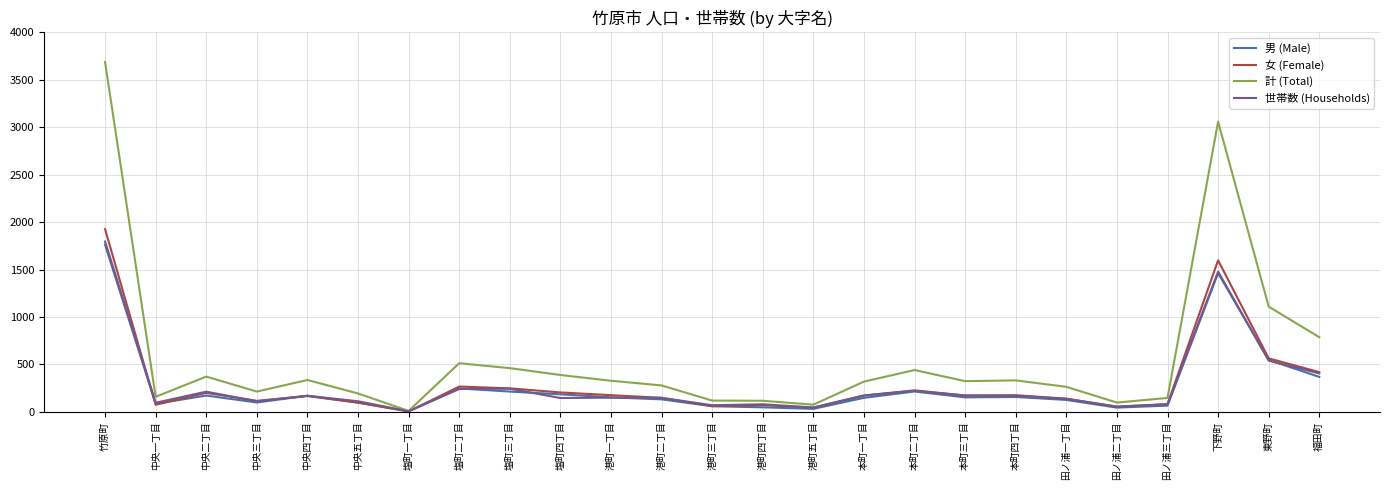

Where is 計 (Total) nearest to the value 1848?

東野町